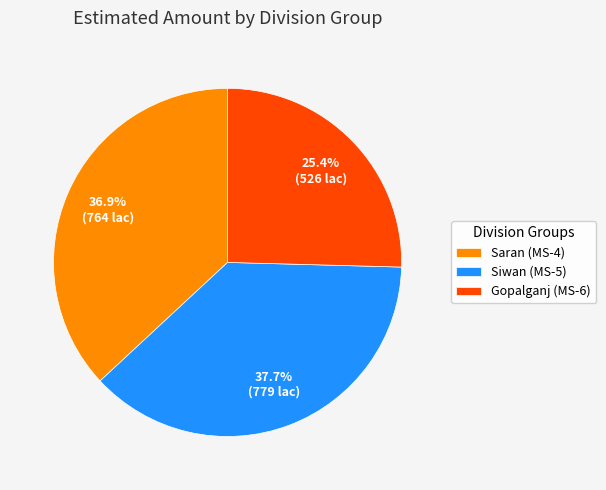

To the nearest percent, what portion does Saran (MS-4) represent?

37%